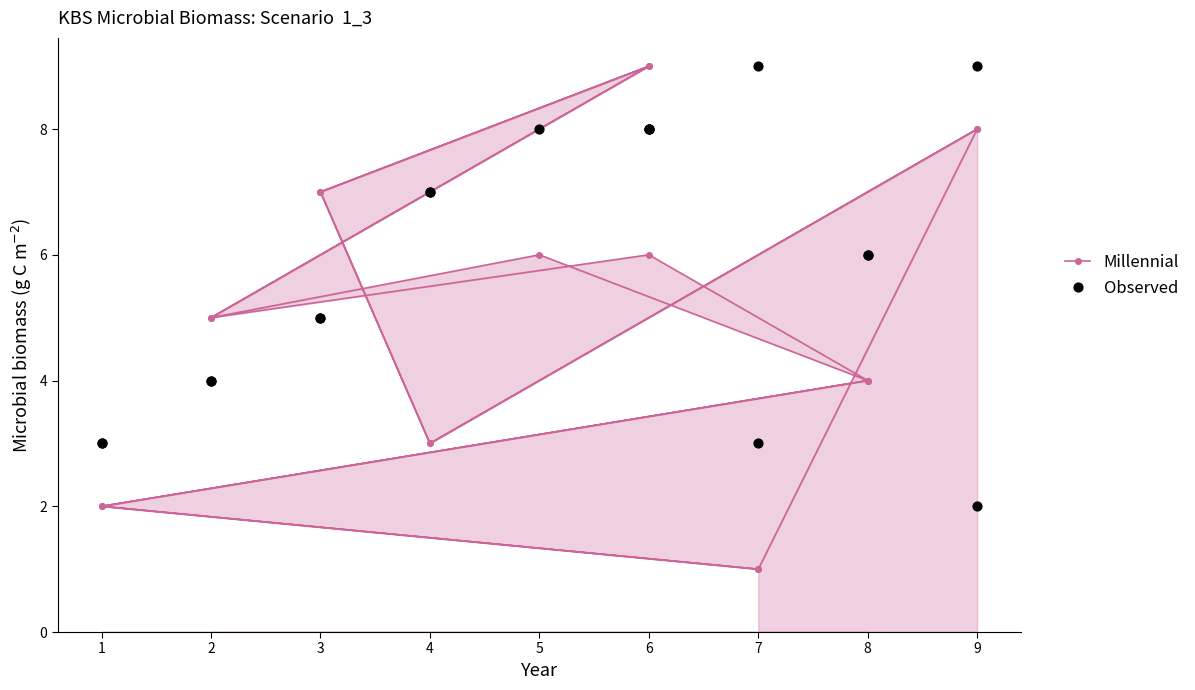

Which series contains the highest Y value?

Millennial